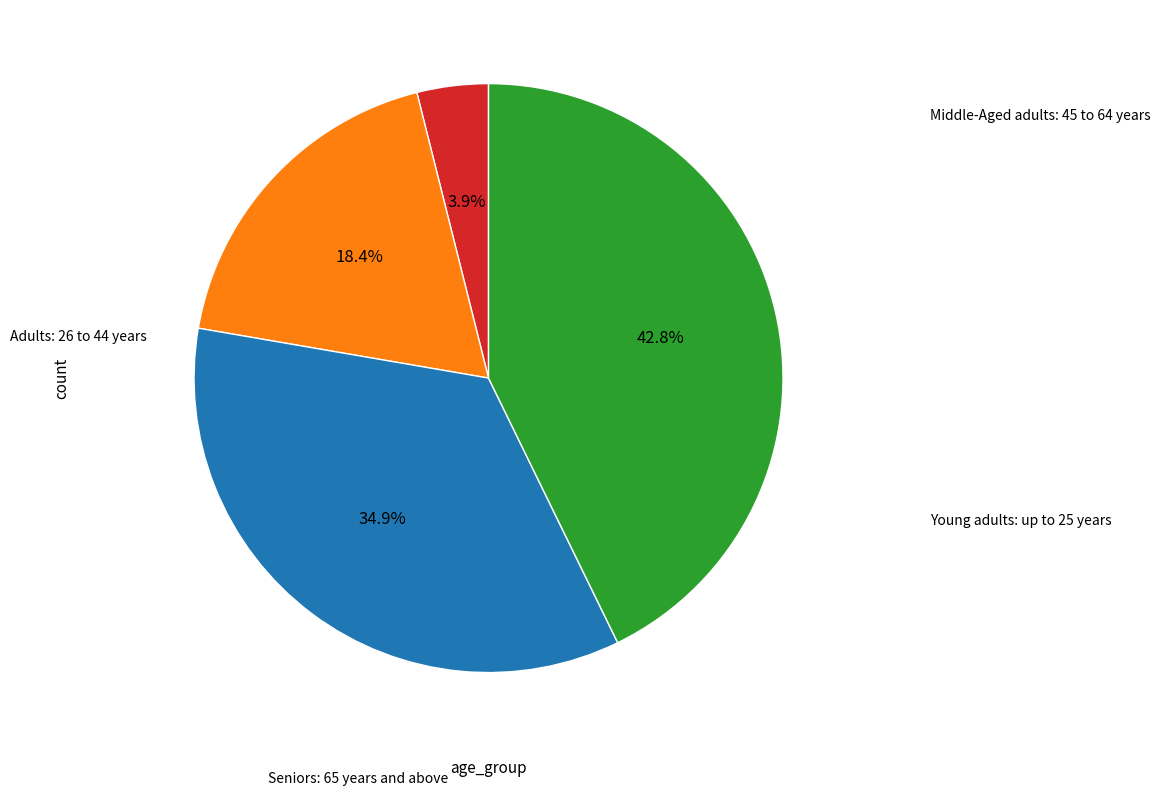

Does any single category account for the majority?

No